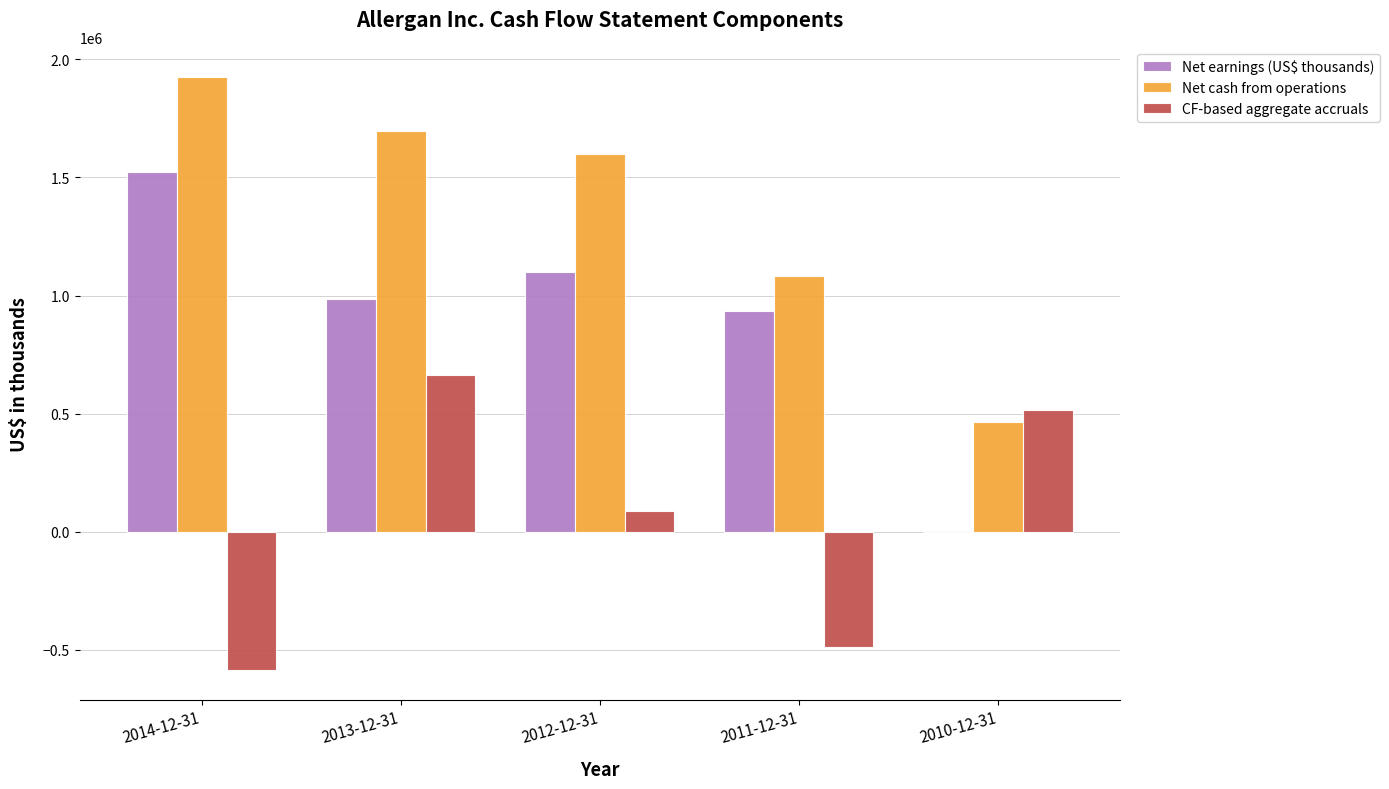

How many distinct data groups are displayed?

3